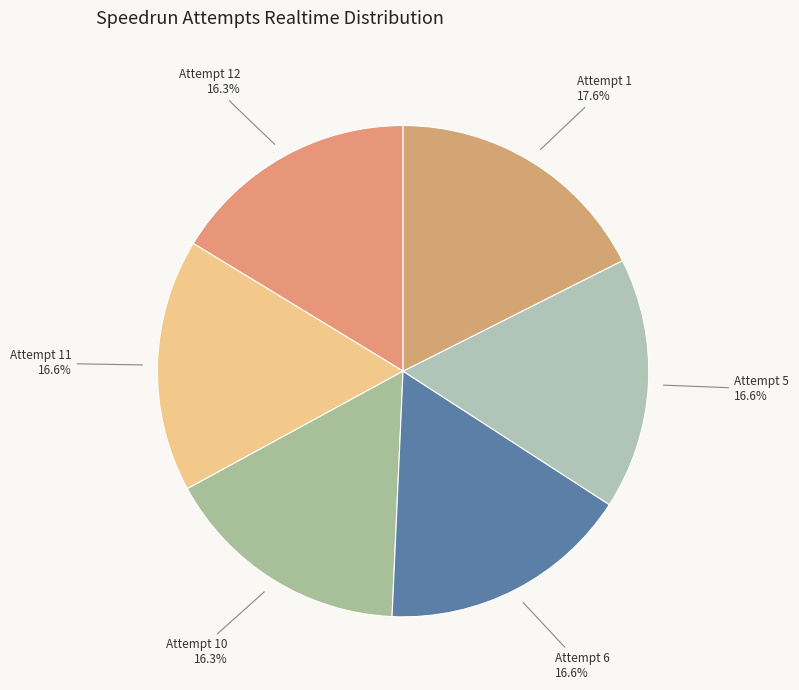

Approximately how many times larger is the value at Attempt 10 compared to Attempt 1?

0.9